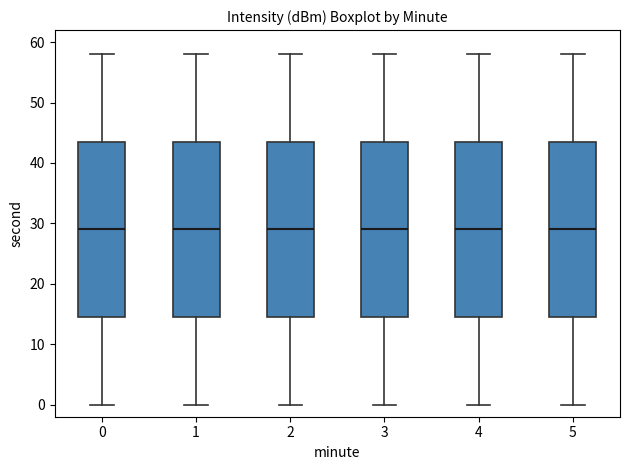

Reading left to right, transcribe this box plot: for each box, give where its median line is, the range the box spans, and where its two whiskers end, as read against the y-axis. The values are not printed on the chart, so give them approximately, as read against the axis.

0: median 29, box 15 to 44, whiskers 0 to 58
1: median 29, box 15 to 44, whiskers 0 to 58
2: median 29, box 15 to 44, whiskers 0 to 58
3: median 29, box 15 to 44, whiskers 0 to 58
4: median 29, box 15 to 44, whiskers 0 to 58
5: median 29, box 15 to 44, whiskers 0 to 58